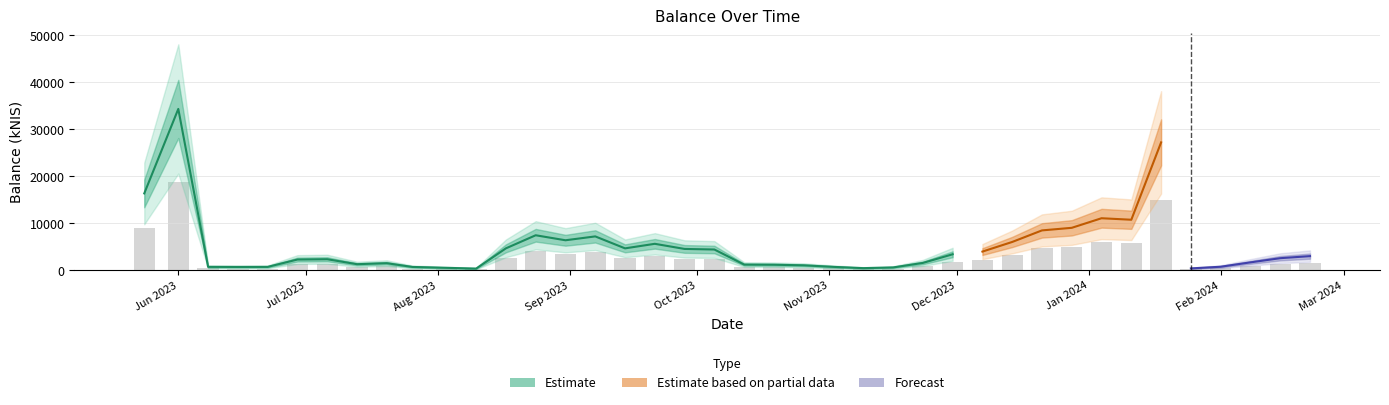

Which label corresponds to the smallest value in the chart?

2023-08-10